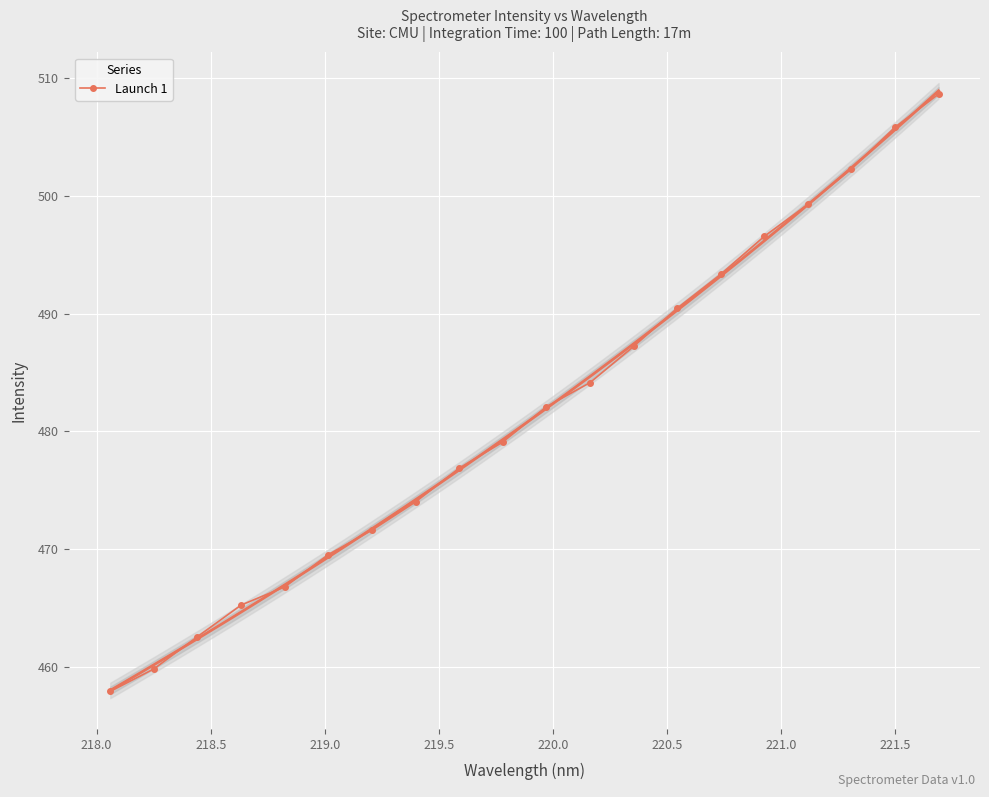

How many lines are shown in the chart?

1